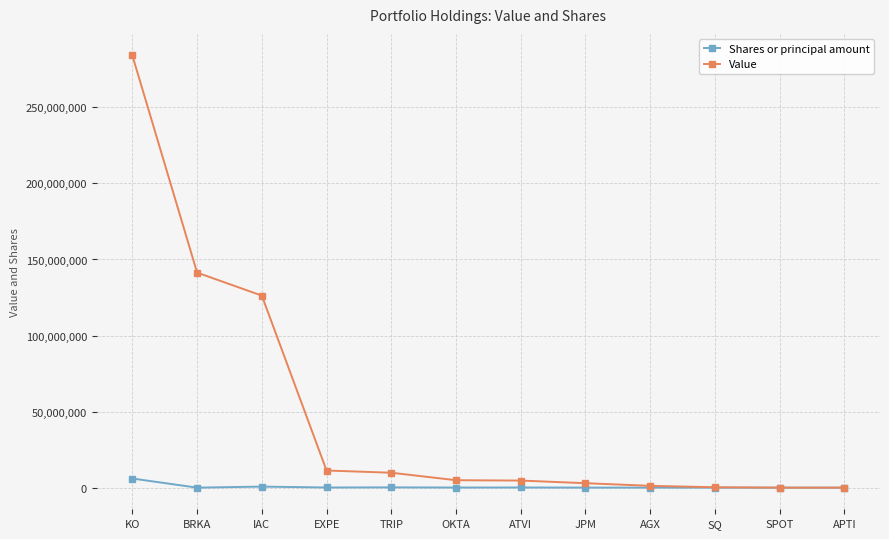

What is the greatest value displayed?

284100000